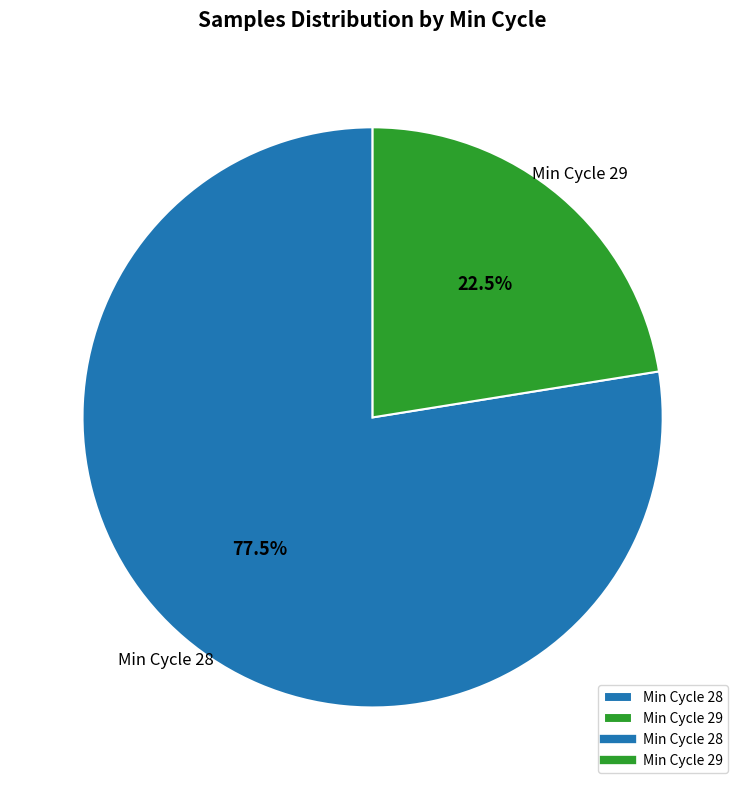

Is there any slice that represents more than half of the pie?

Yes